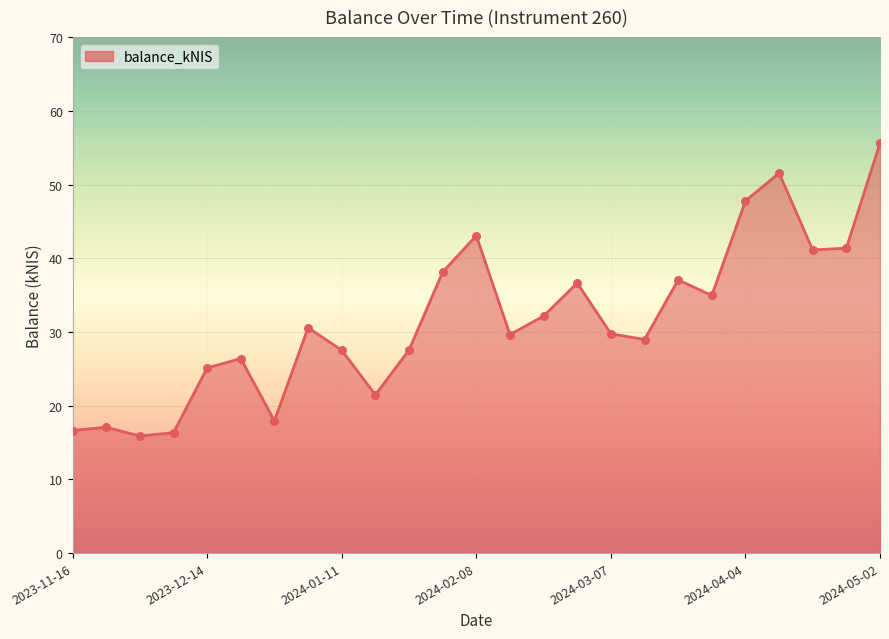

What is the minimum value shown in the chart?

15.9